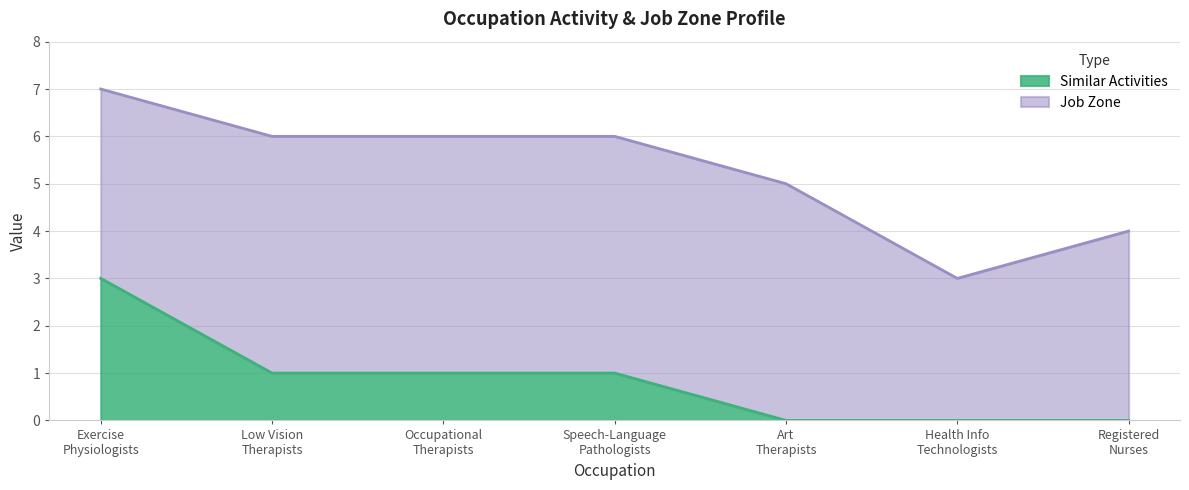

True or false: the data shows 1 at Low Vision Therapists.

True